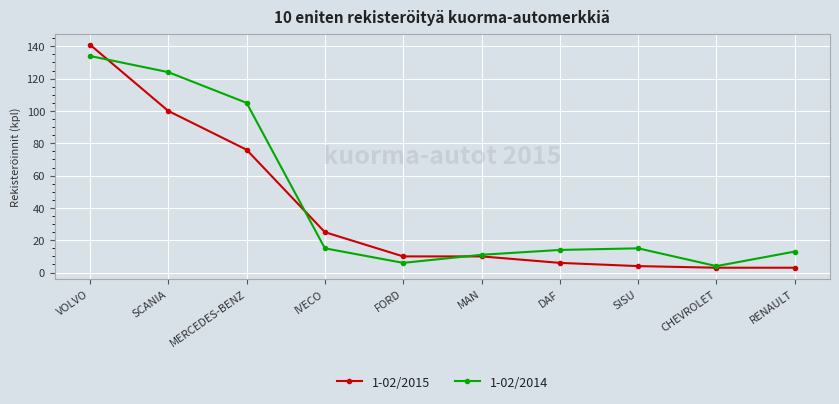

Which series has the widest spread of values?

1-02/2015